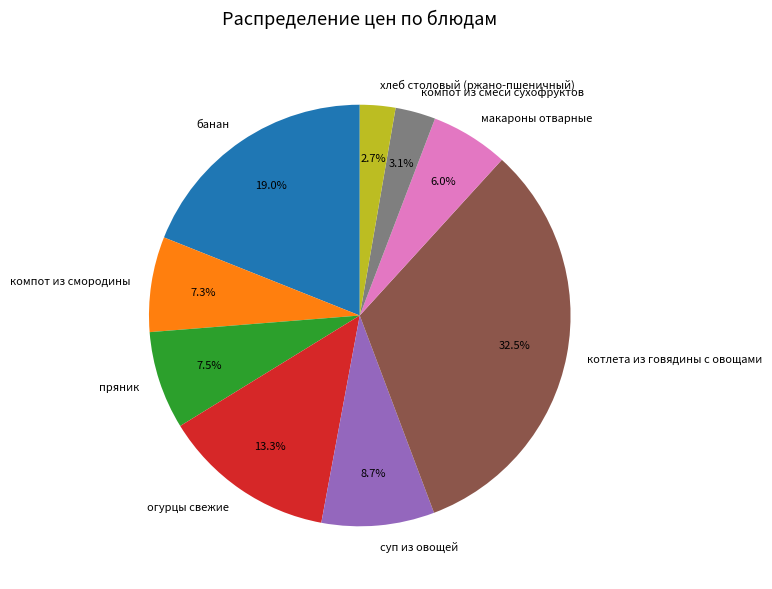

The суп из овощей slice represents 9% of the pie. True or false?

True